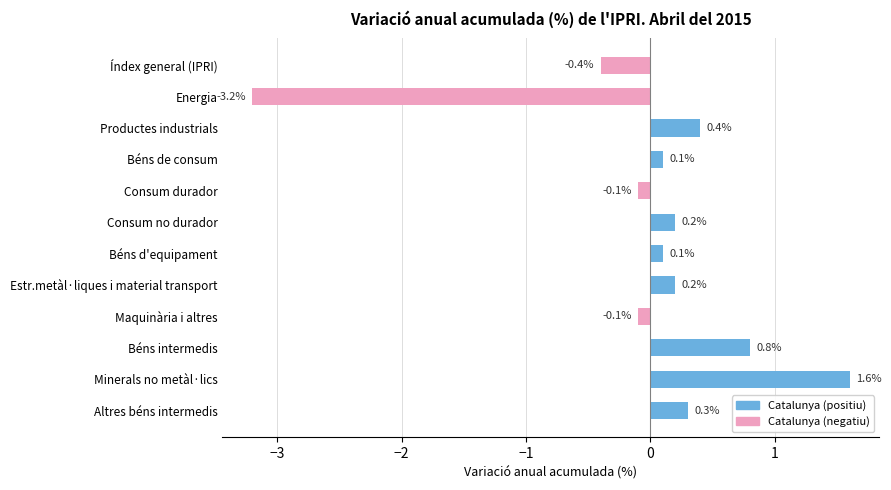

What is the maximum value shown in the chart?

1.6